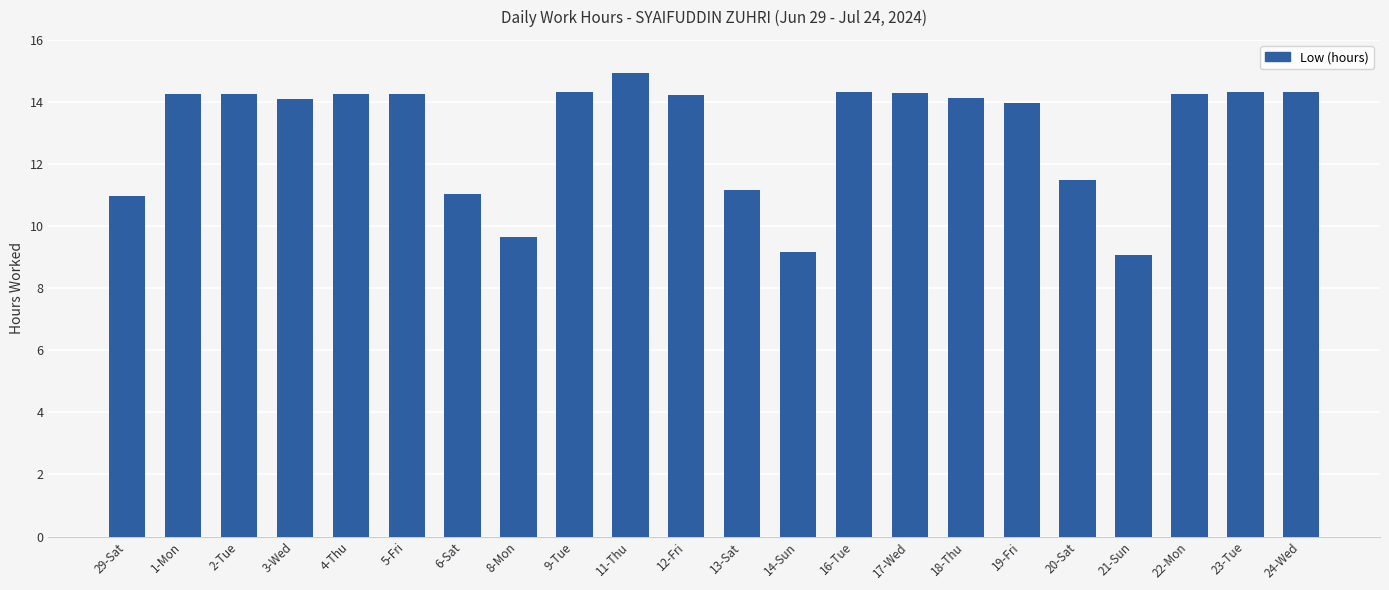

How many bars are there in total?

22